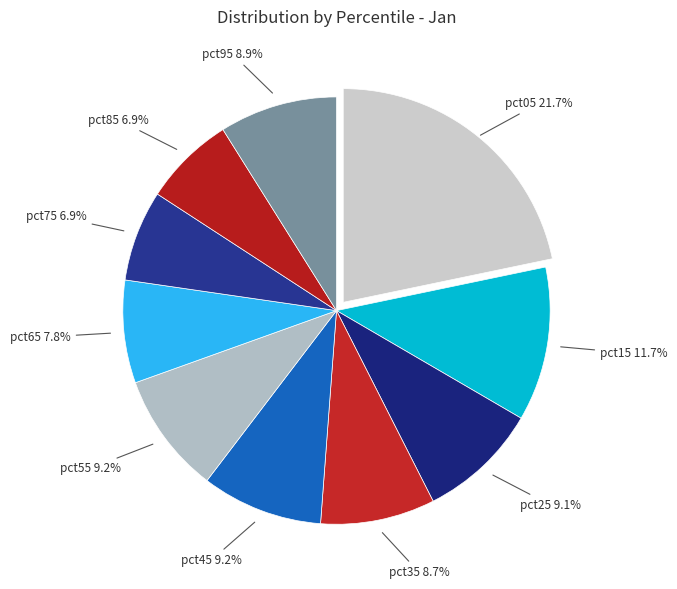

How many segments does this pie chart have?

10